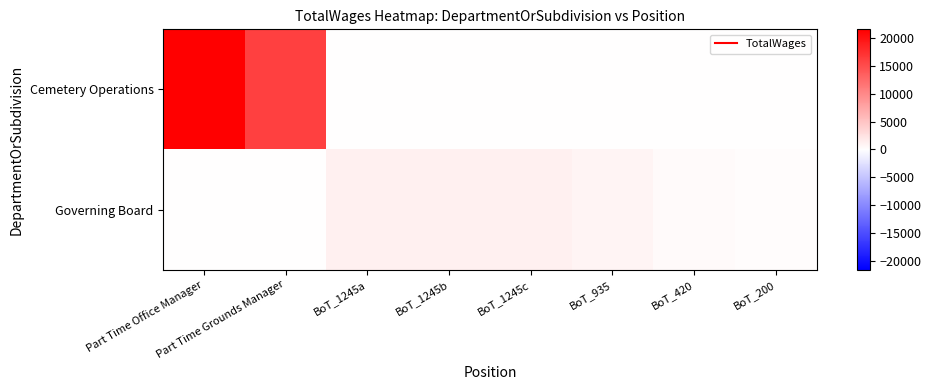

Which series has the widest spread of values?

Cemetery Operations